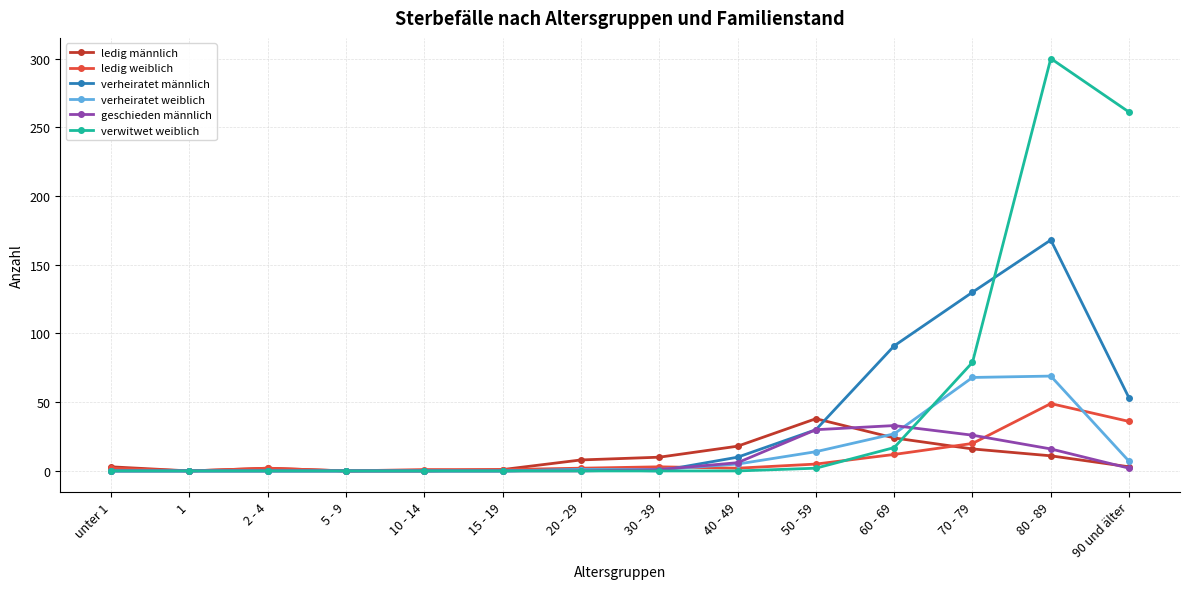

Rank the series at 70 - 79 from lowest to highest value.

ledig männlich, ledig weiblich, geschieden männlich, verheiratet weiblich, verwitwet weiblich, verheiratet männlich